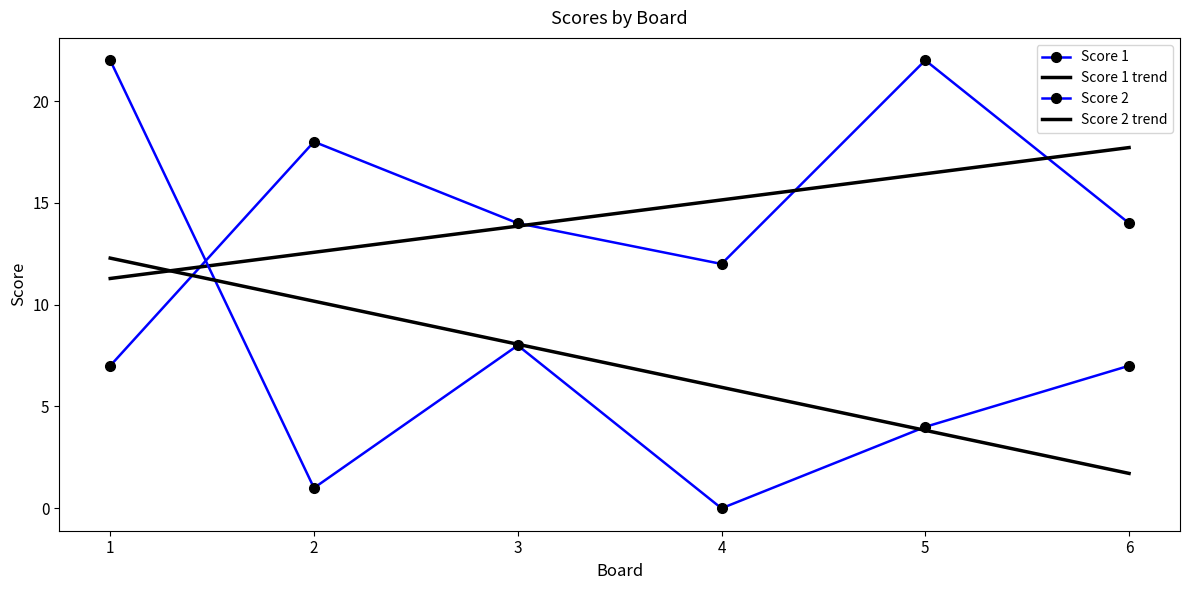

Which series has the largest range (max minus min)?

Score 2